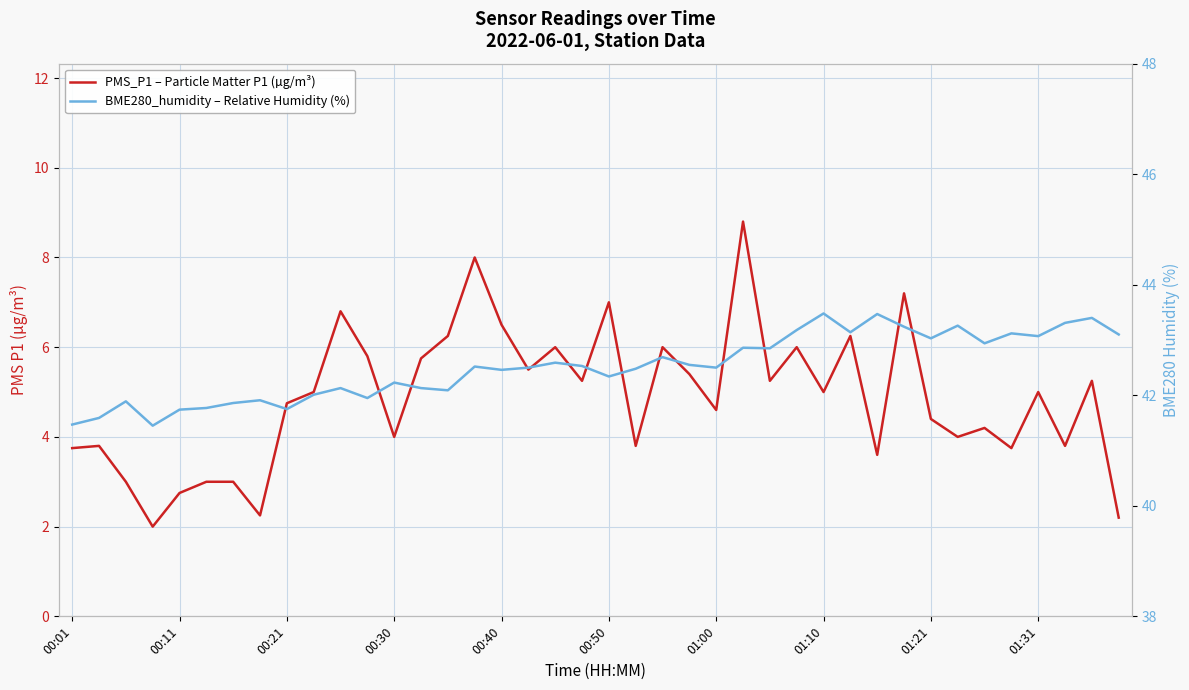

True or false: BME280_humidity – Relative Humidity (%) and PMS_P1 – Particle Matter P1 (µg/m³) cross at least once.

False